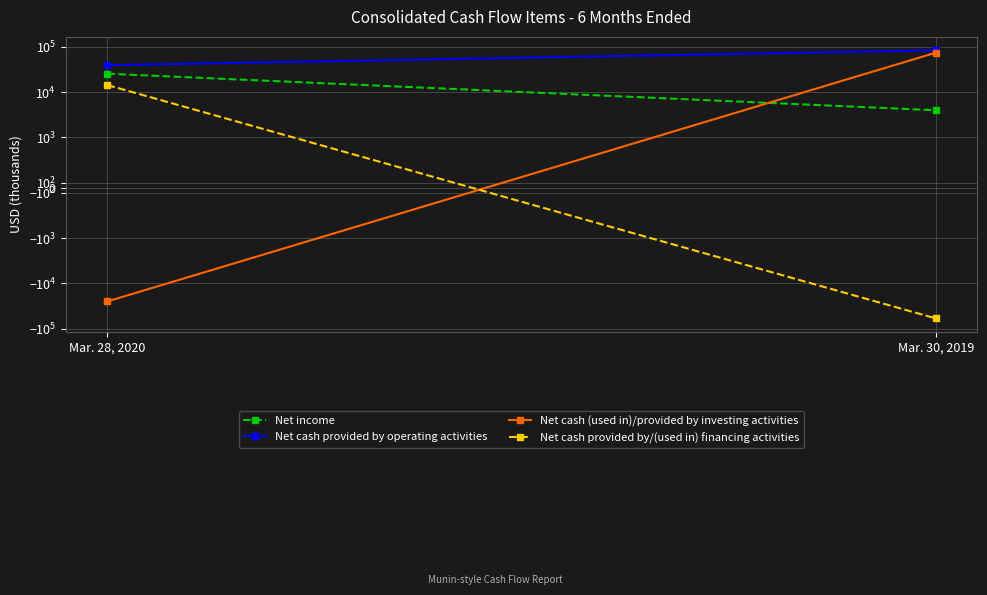

What are all the series names shown in the legend?

Net income, Net cash provided by operating activities, Net cash (used in)/provided by investing activities, Net cash provided by/(used in) financing activities